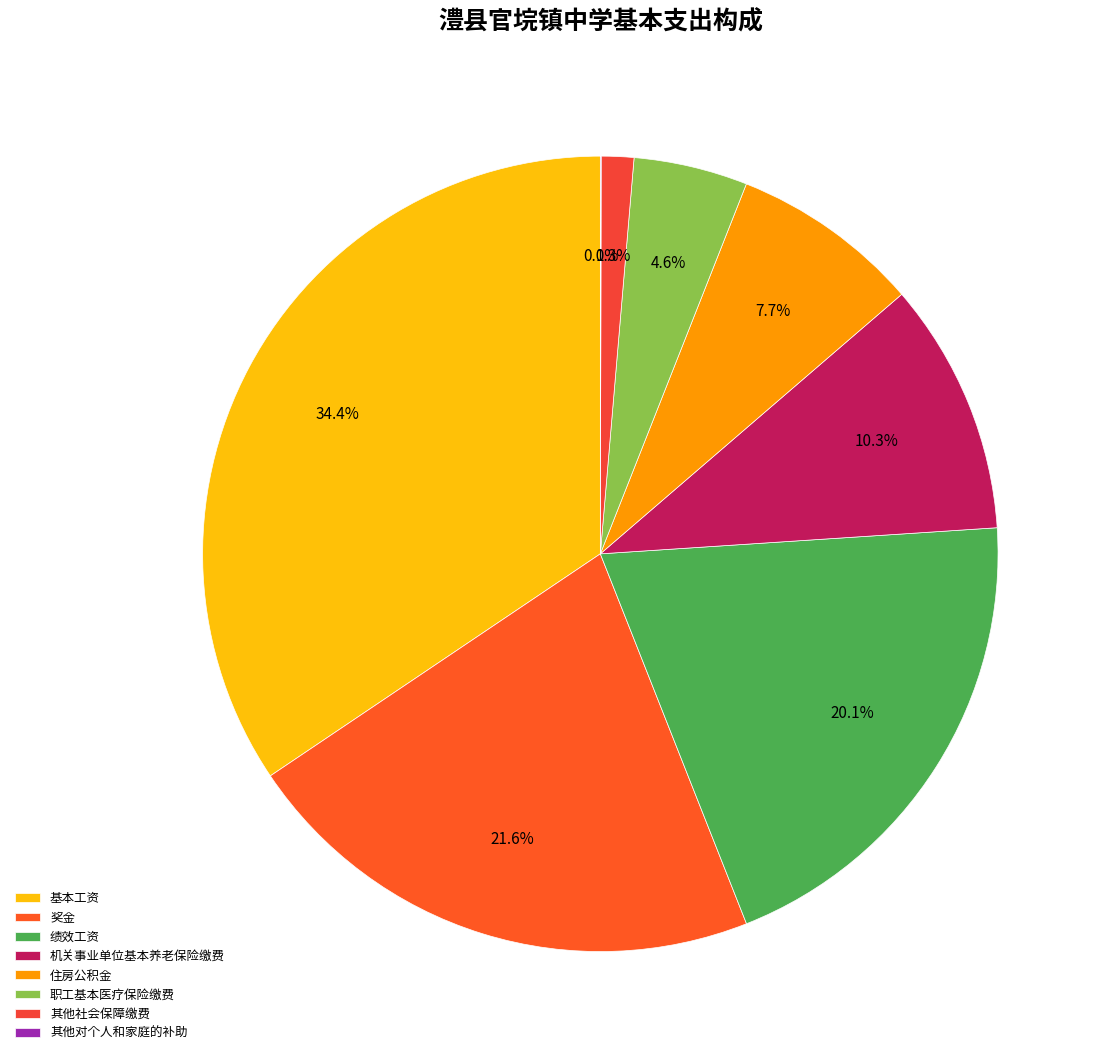

The 机关事业单位基本养老保险缴费 slice represents 10% of the pie. True or false?

True